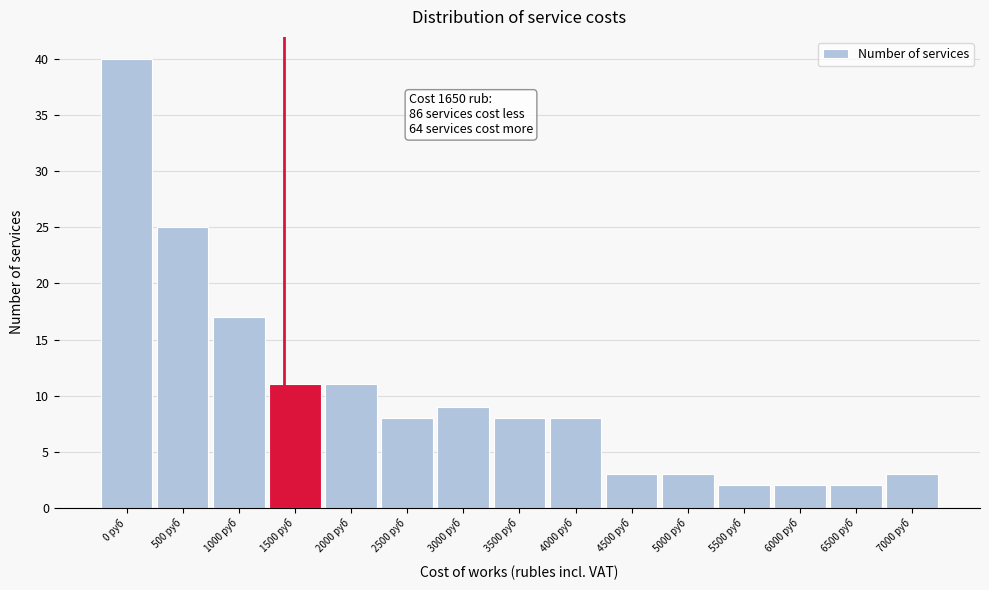

Reading left to right, extract all data points from this chart.

40	25	17	11	11	8	9	8	8	3	3	2	2	2	3